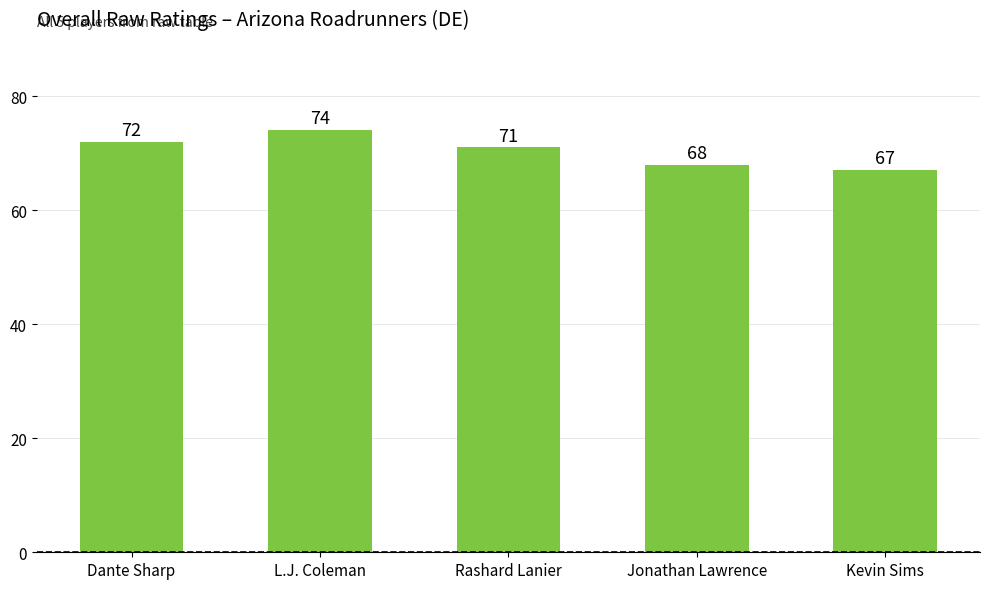

What is the smallest value displayed?

67